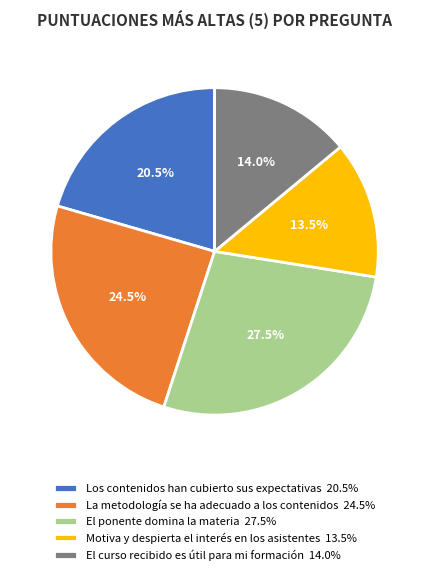

How many segments does this pie chart have?

5